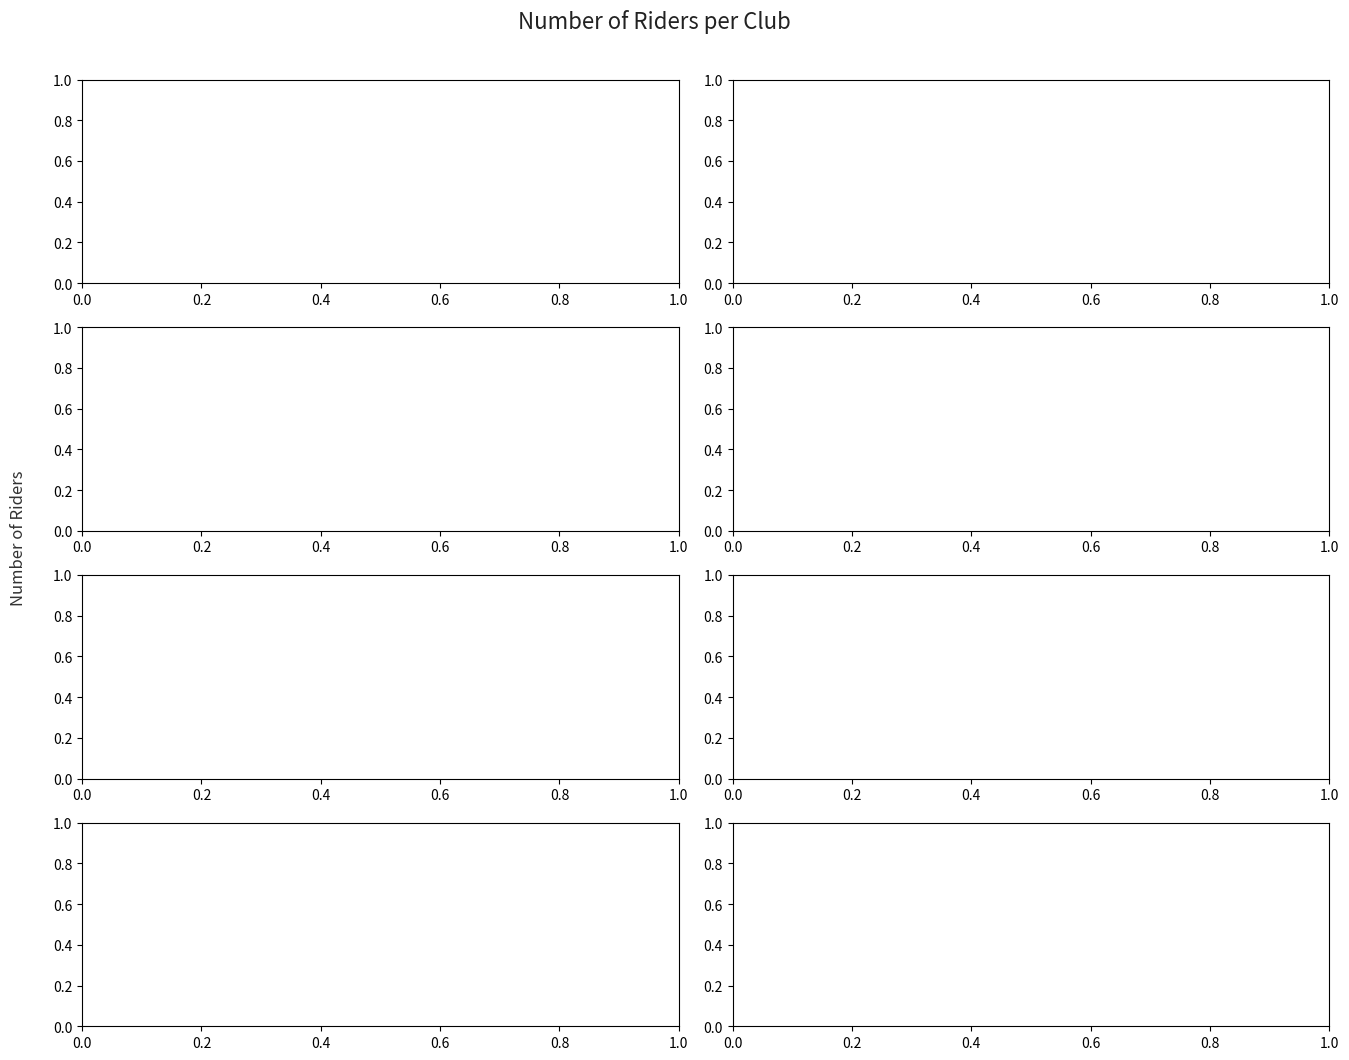

Is it true that the value at Houghton CC is 2?

False